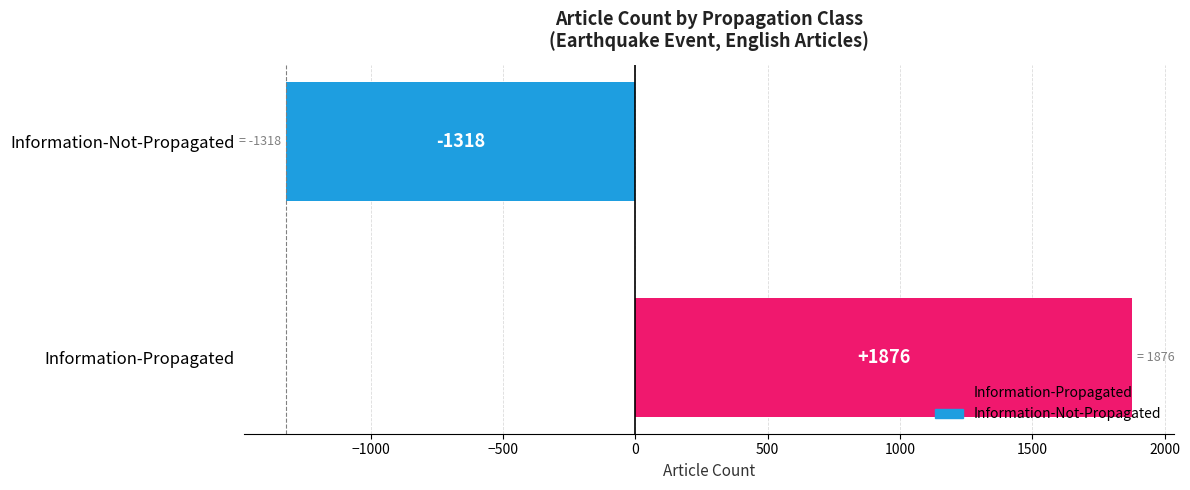

What is the change in value from Information-Propagated to Information-Not-Propagated?

-3194